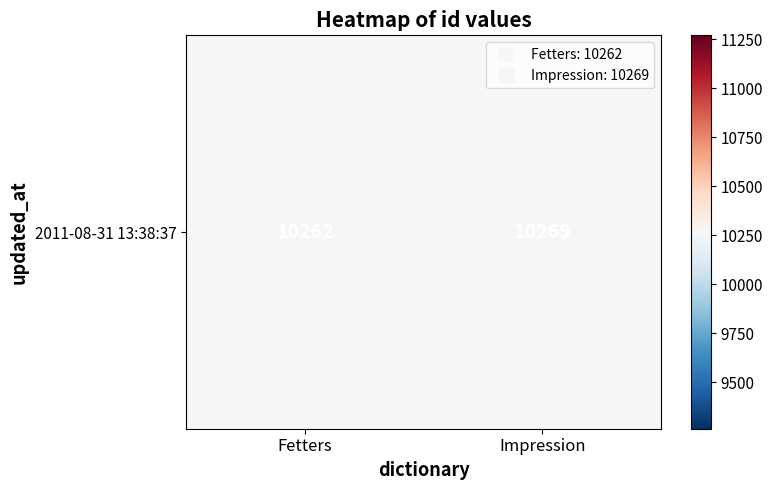

Is it true that the value at Fetters is 10262?

True